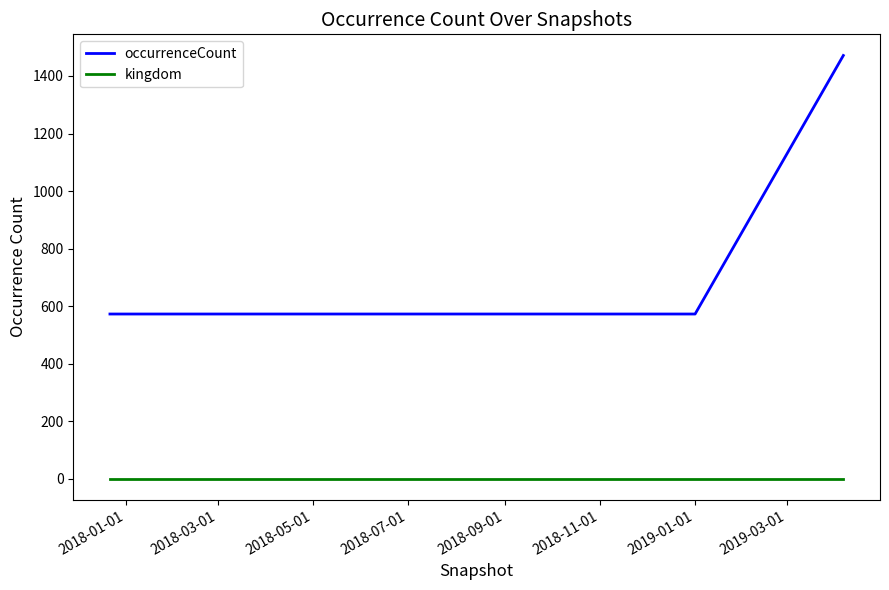

What is the maximum value for occurrenceCount?

1471